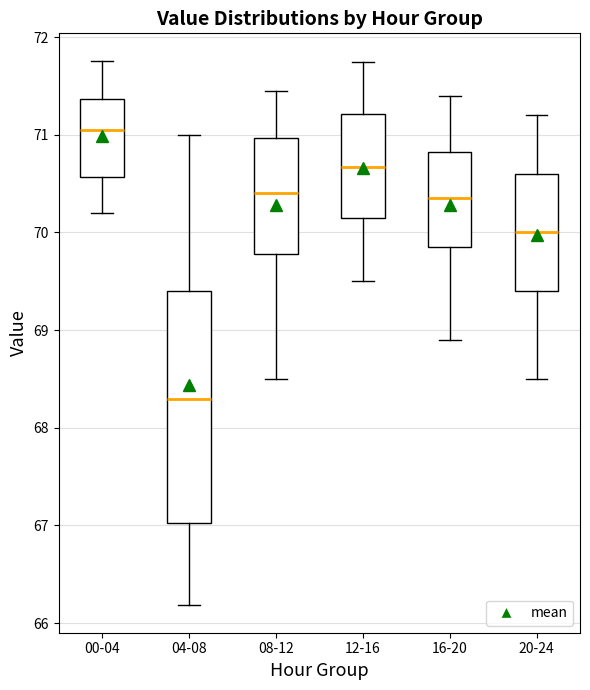

Which box is the tallest, from its lower edge to its upper edge?

04-08